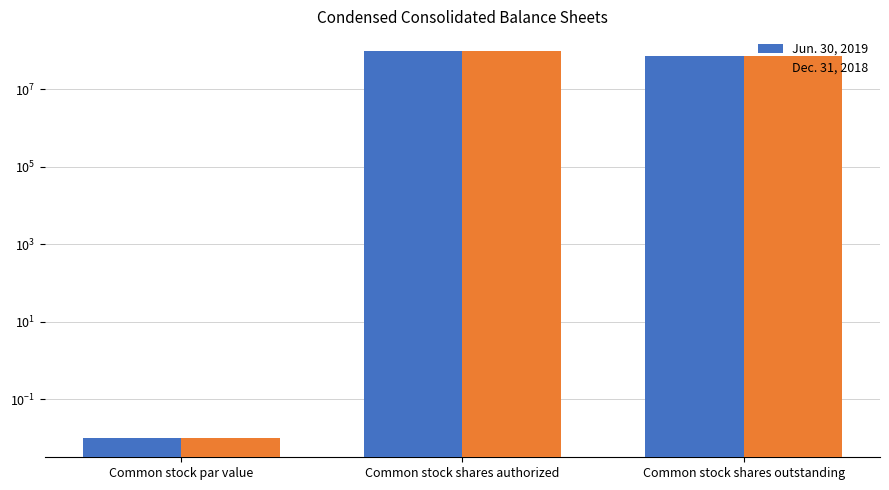

List the labels in order of Dec. 31, 2018 value, largest first.

Common stock shares authorized, Common stock shares outstanding, Common stock par value